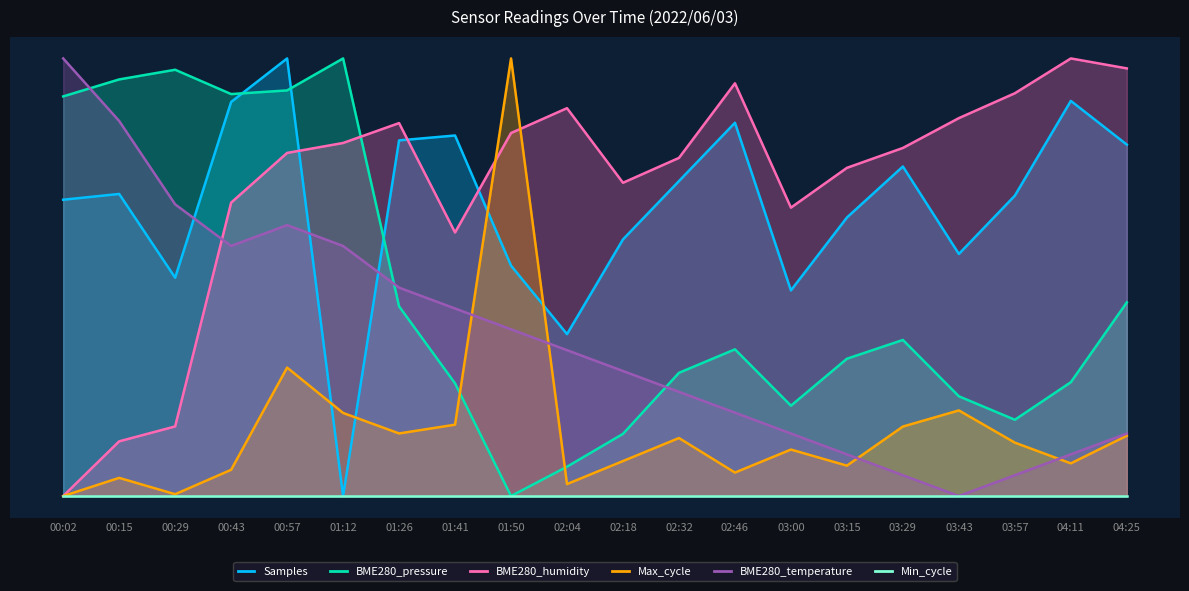

Which has a higher value, 00:57 or 01:41?

00:57